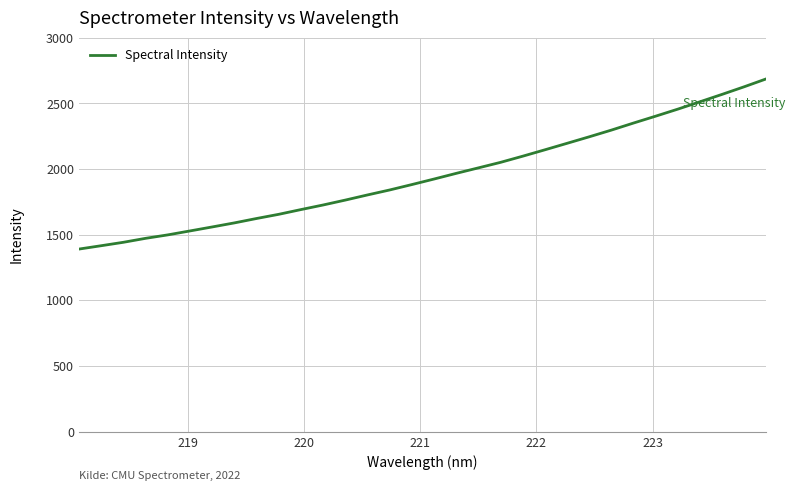

What is the greatest value displayed?

2687.6